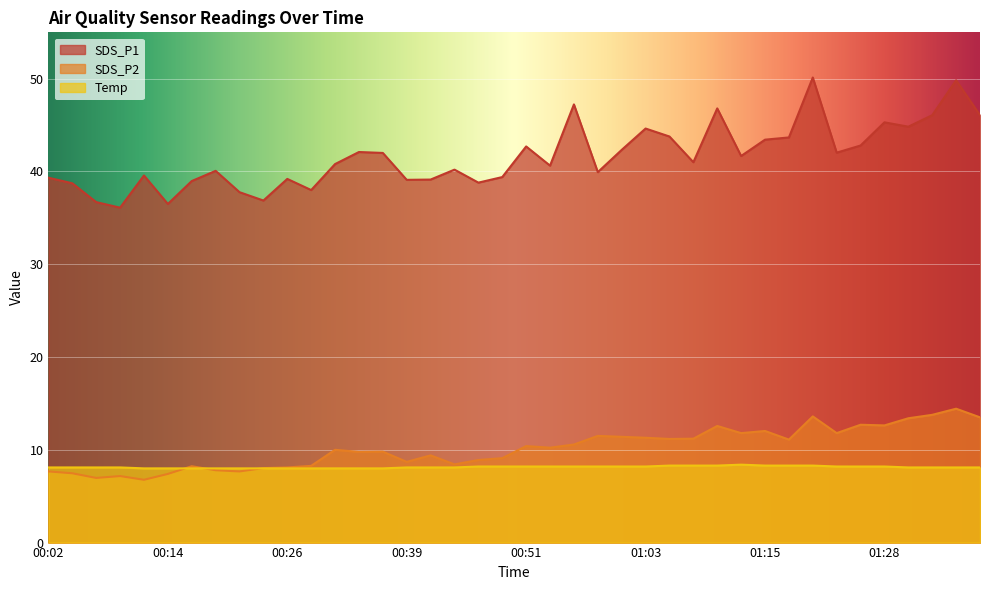

What is the total value across all series at 01:35?

72.4